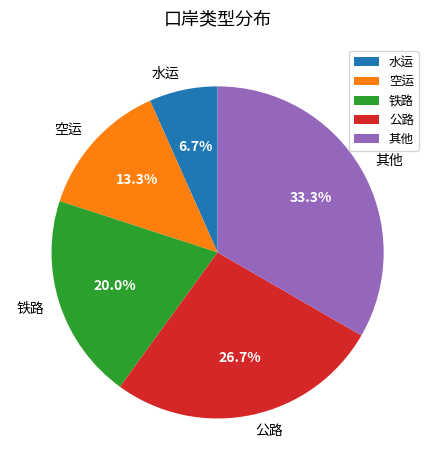

To the nearest percent, what is the difference between the largest and smallest slice percentages?

27%